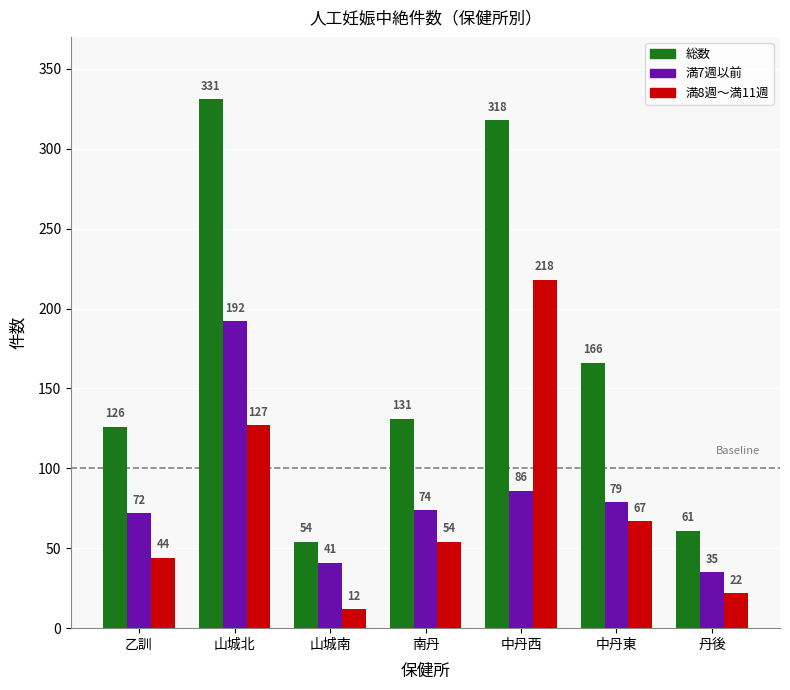

What is the sum of all 満7週以前 values?

579